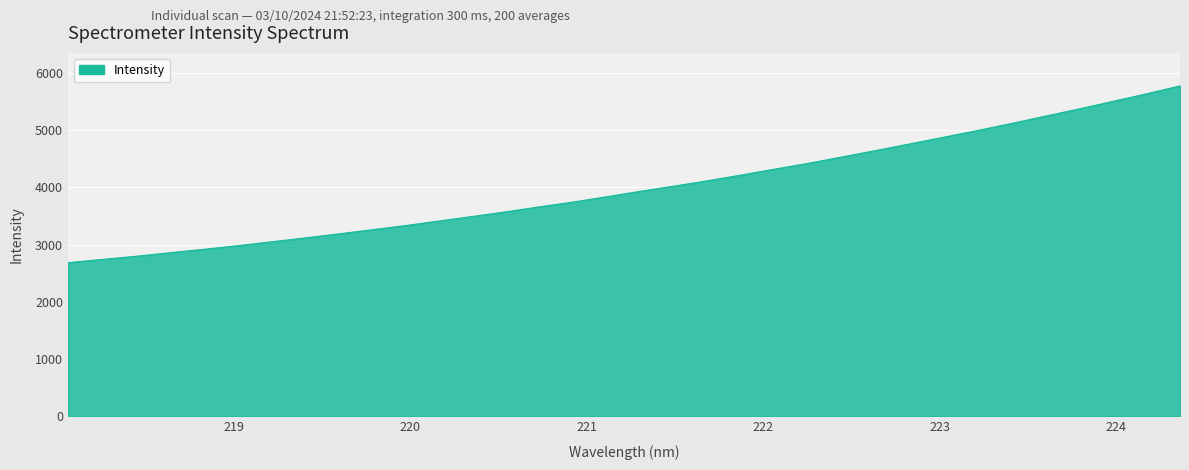

What is the difference between the maximum and minimum values?

3089.3